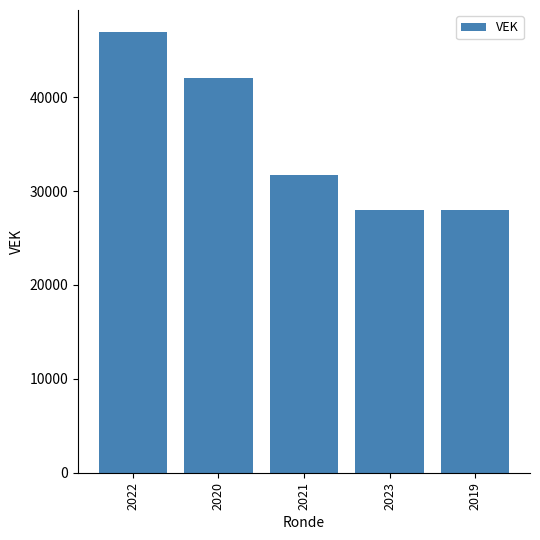

The value at 2023 is 28000. True or false?

True